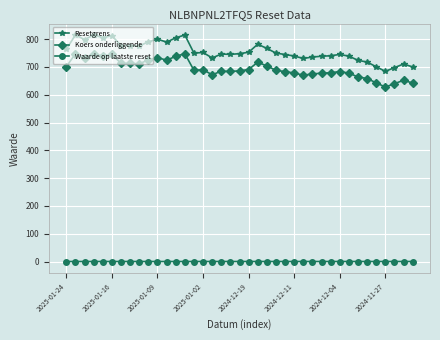

True or false: Koers onderliggende and Resetgrens intersect in this chart.

False